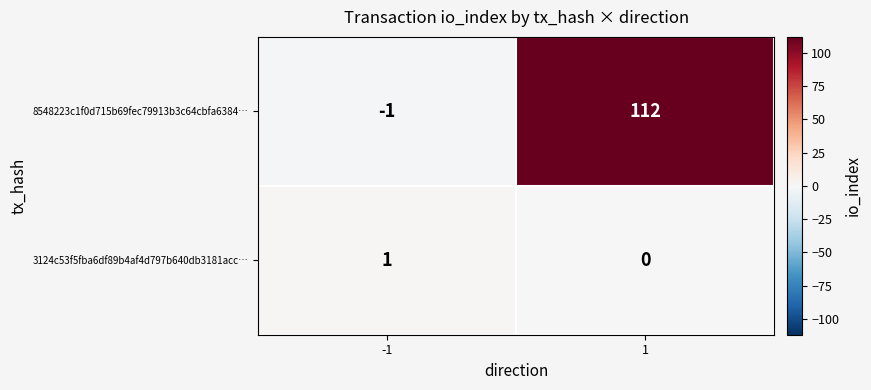

Reading right to left, transcribe all the data shown in this chart.

8548223c1f0d715b69fec79913b3c64cbfa6384…: 1=112	-1=-1
3124c53f5fba6df89b4af4d797b640db3181acc…: 1=0	-1=1